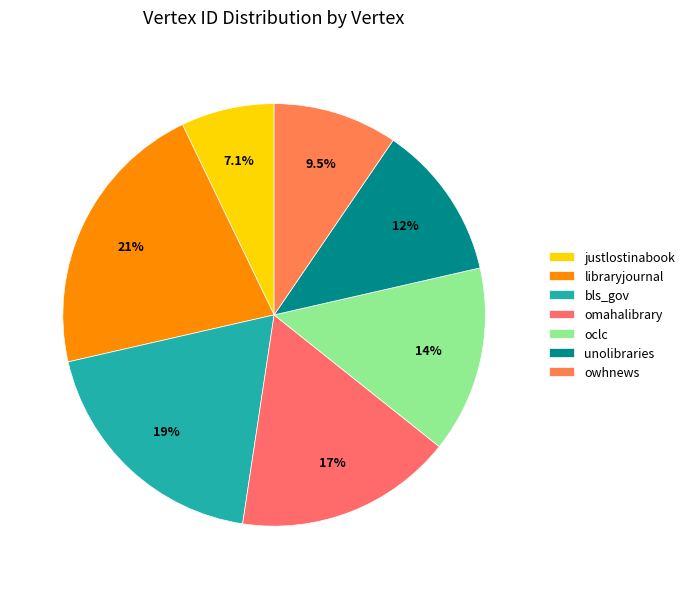

Is there a majority slice in this chart?

No